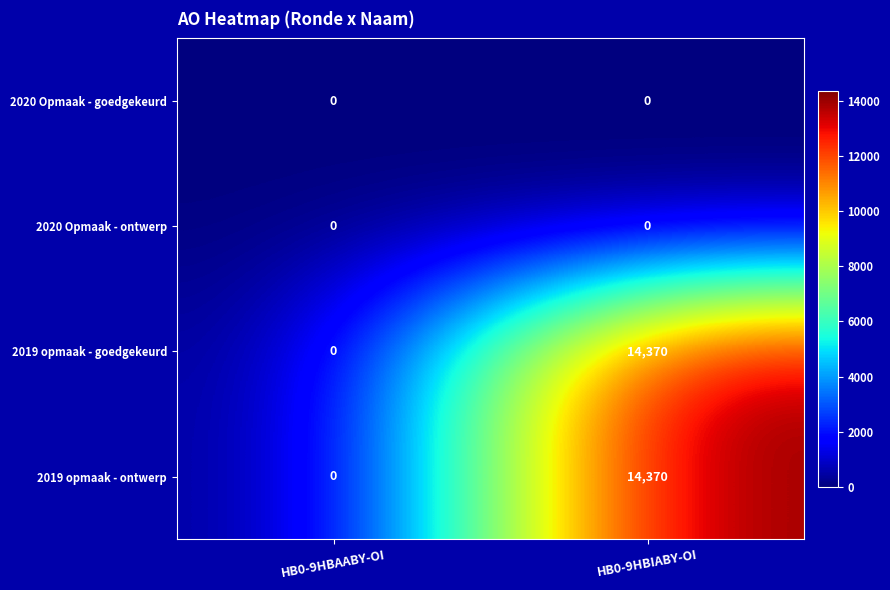

At how many categories does at least one series exceed 10829?

1